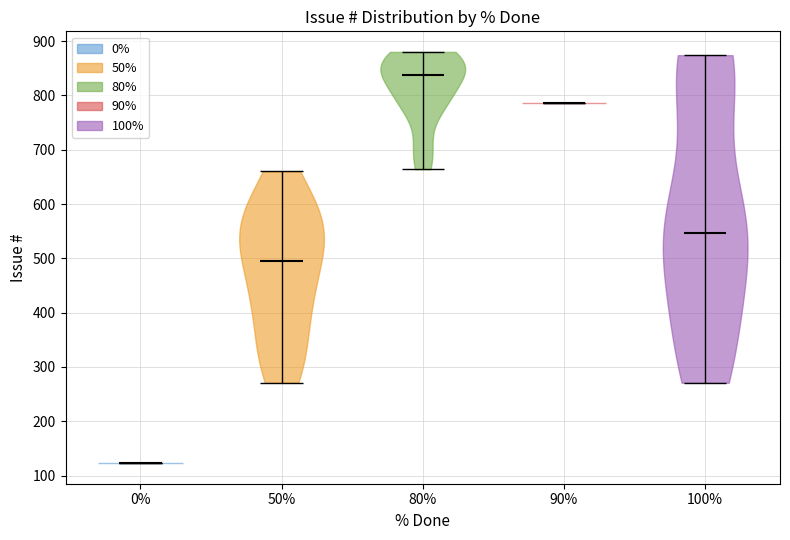

What is the lowest point the violin at x = 50% reaches on the y-axis? The values are not printed on the chart, so give them approximately, as read against the axis.

270